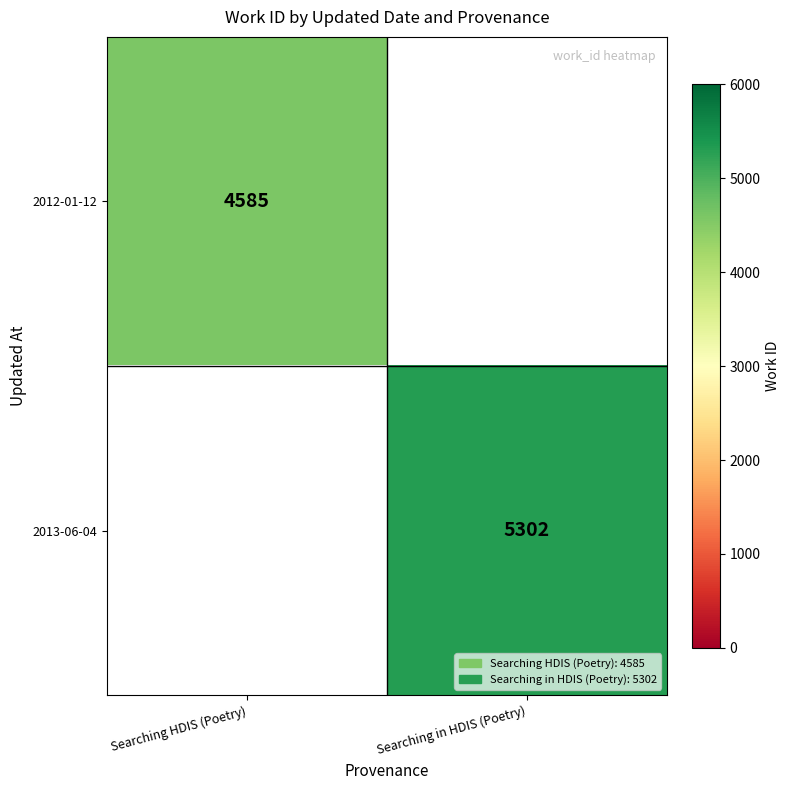

What is the greatest value displayed?

5302.0